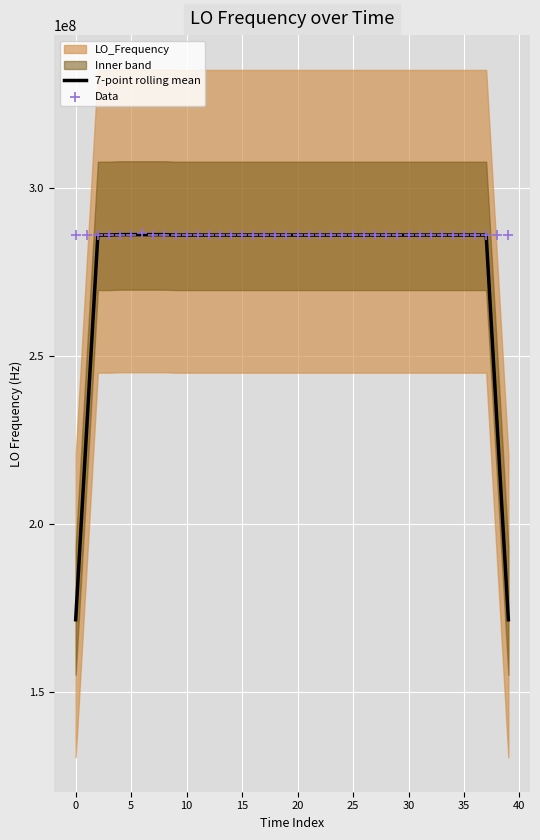

Which series has the largest total across all categories?

Data